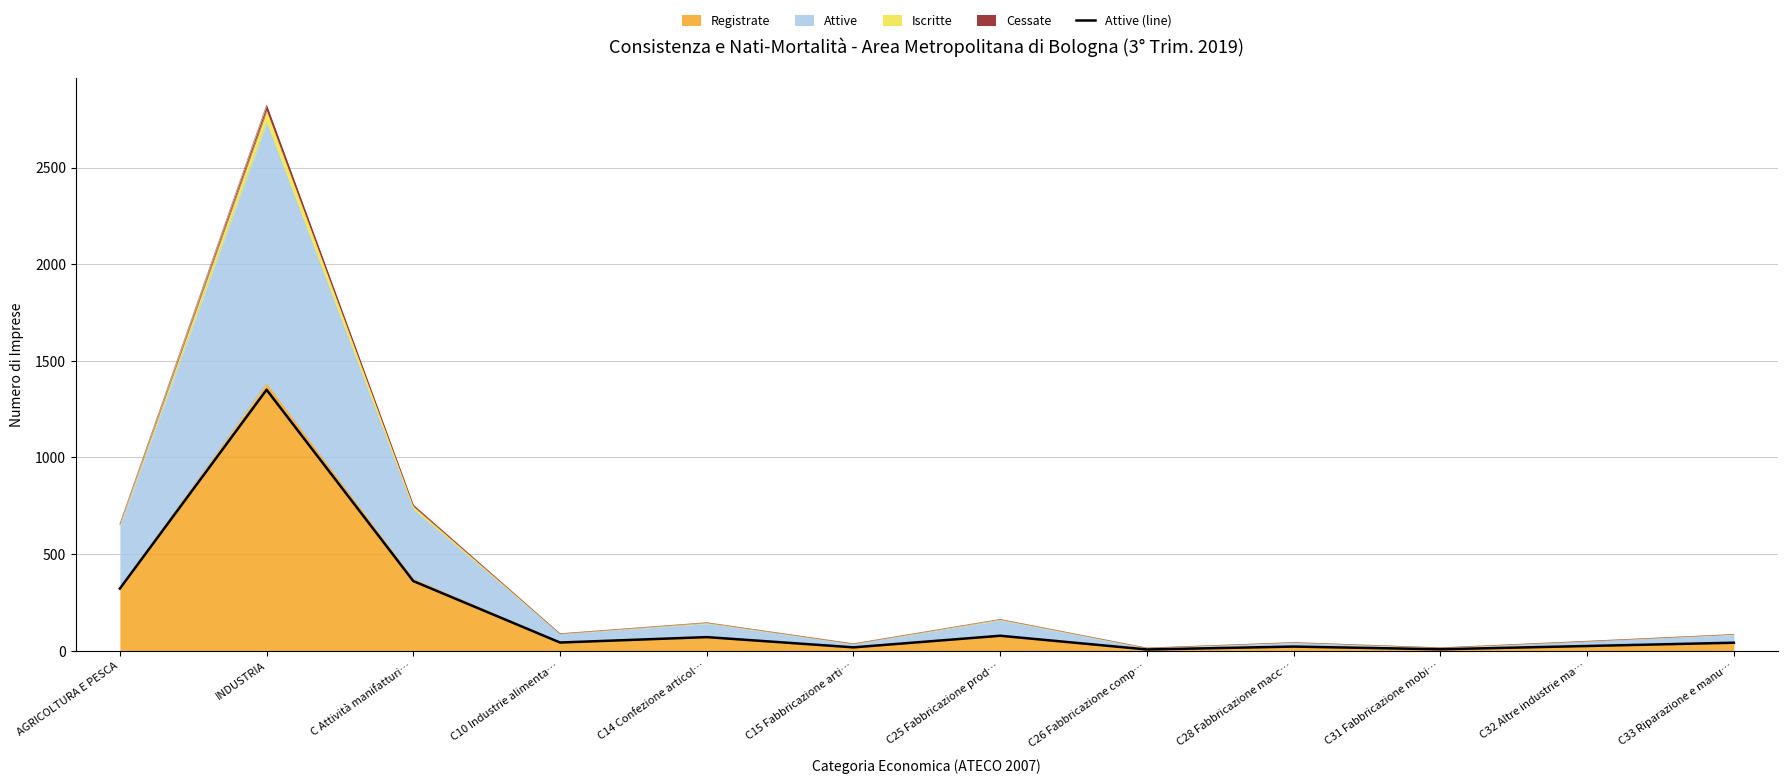

How many interior local peaks (higher than both neighbors) does the data have?

4